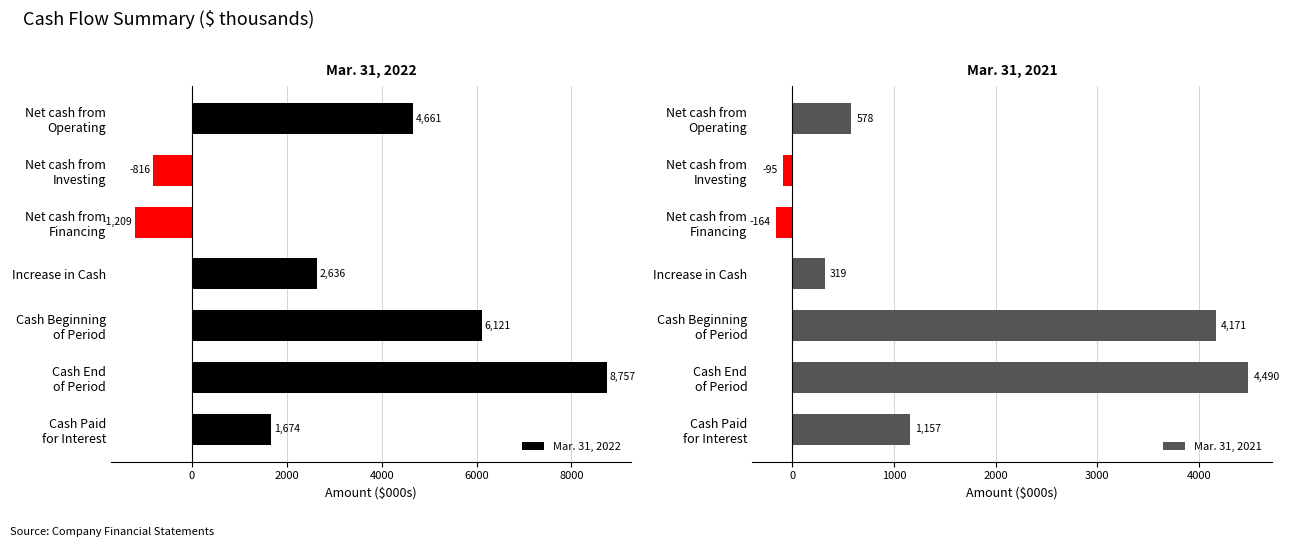

True or false: Mar. 31, 2022 has a value of 1098 at Increase in Cash.

False